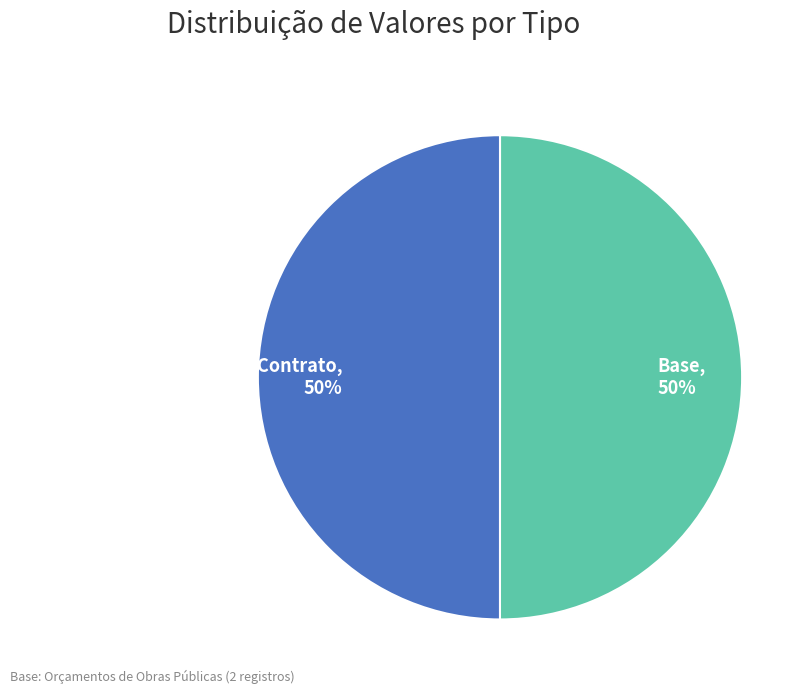

To the nearest percent, what portion does Base, 50% represent?

50%